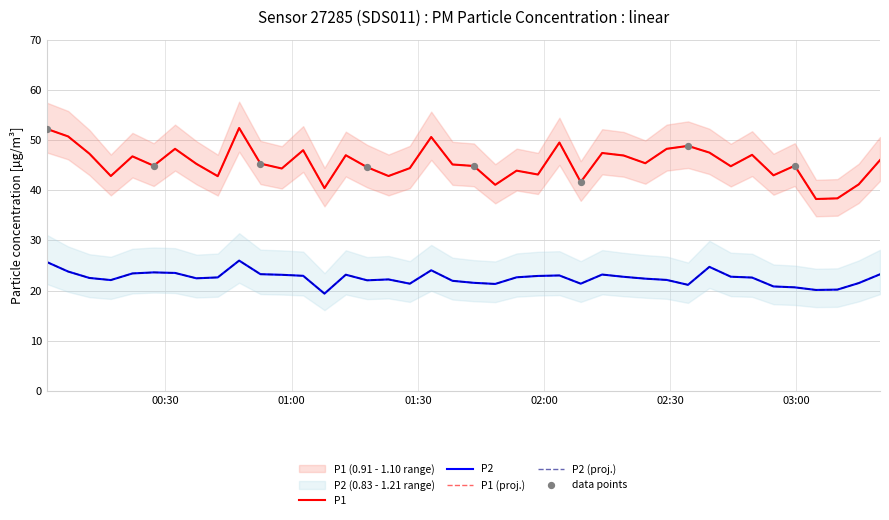

Which series contains the highest Y value?

P1